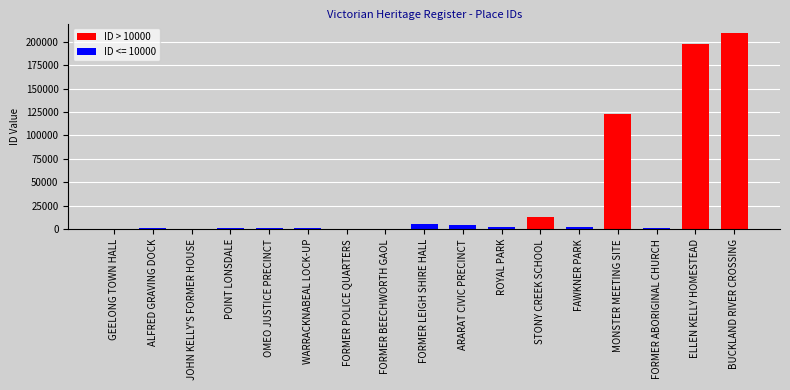

How many bars are there in total?

17